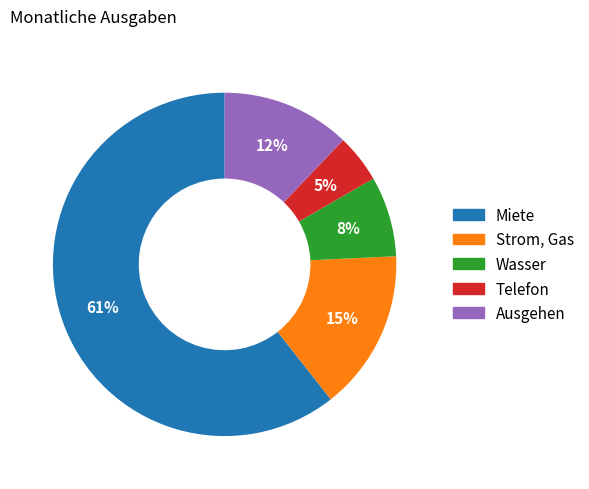

What is the largest slice in the pie chart?

Miete